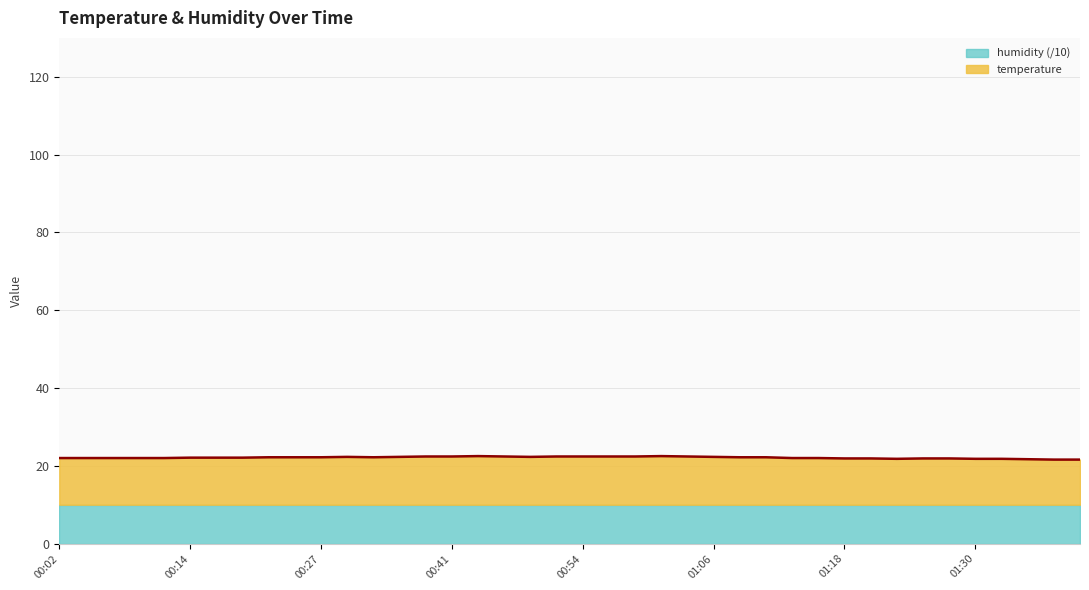

Does the chart have visible grid lines?

Yes